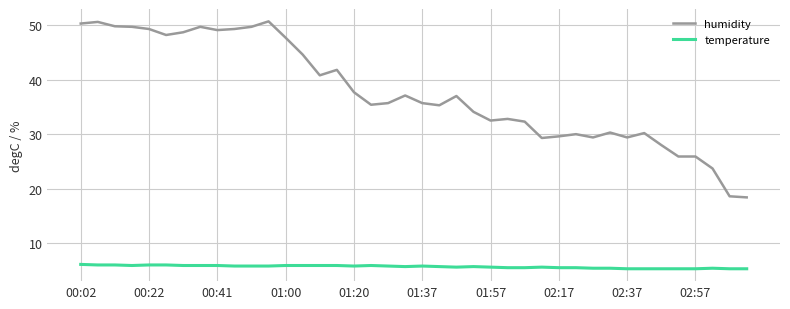

Which series has the largest total across all categories?

humidity